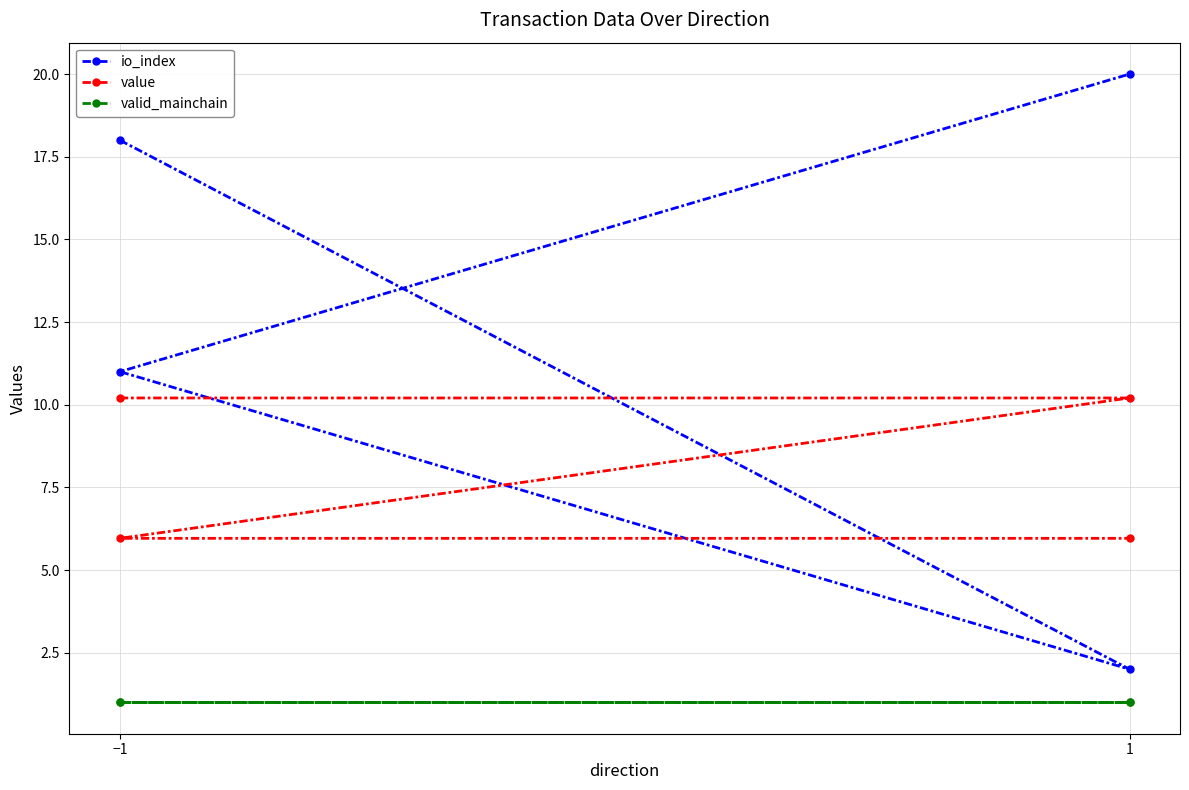

Does the chart display data point markers on the line(s)?

Yes